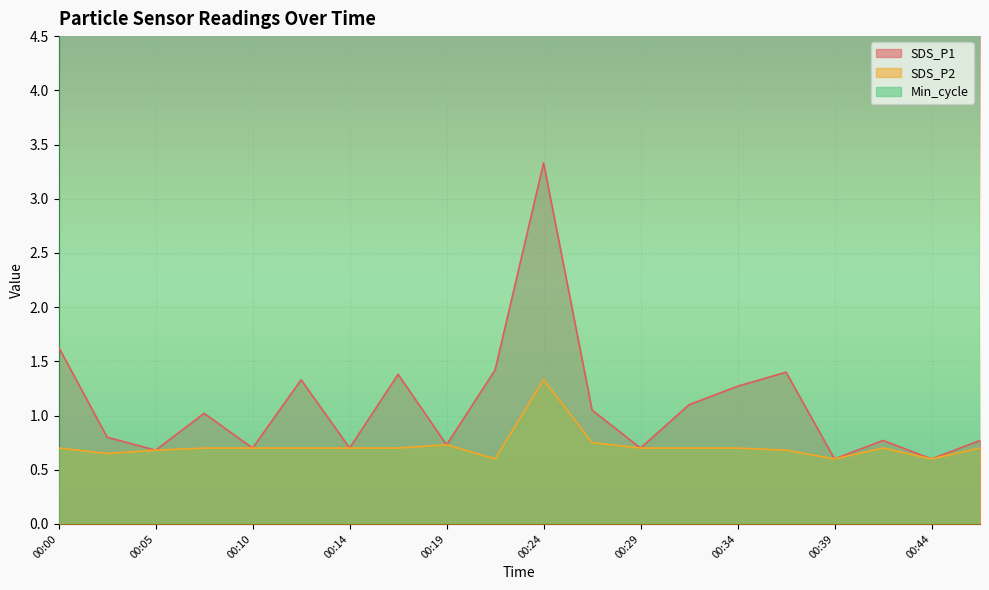

Is the value of SDS_P2 at 00:14 greater than the value of SDS_P1 at 00:39?

Yes